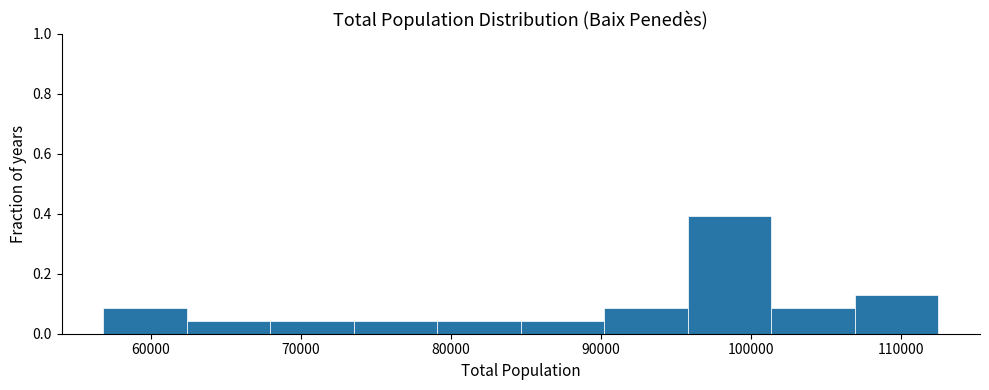

Reading left to right, transcribe this chart: for each bar, give the range it covers on the x-axis and its height. Neither the bar edges nor the heights are printed on the chart, so give them approximately, as read against the axes.

57000 to 62000: 0.08
62000 to 68000: 0.04
68000 to 74000: 0.04
74000 to 79000: 0.04
79000 to 85000: 0.04
85000 to 90000: 0.04
90000 to 96000: 0.08
96000 to 101000: 0.40
101000 to 107000: 0.08
107000 to 112000: 0.14